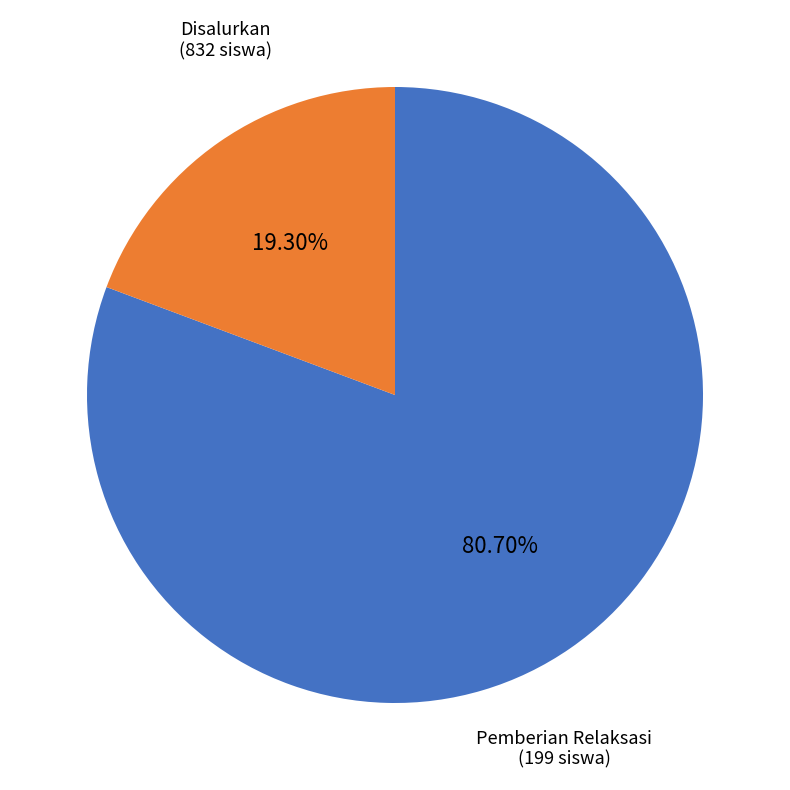

Which has a higher value, Pemberian Relaksasi or Disalurkan?

Disalurkan